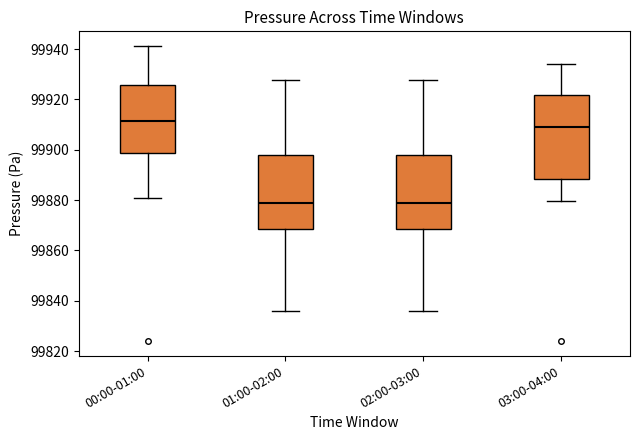

Which box has the highest median line?

00:00-01:00